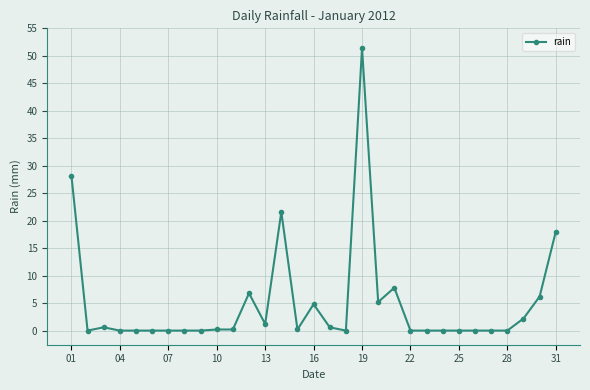

What is the sum of all values?

155.2